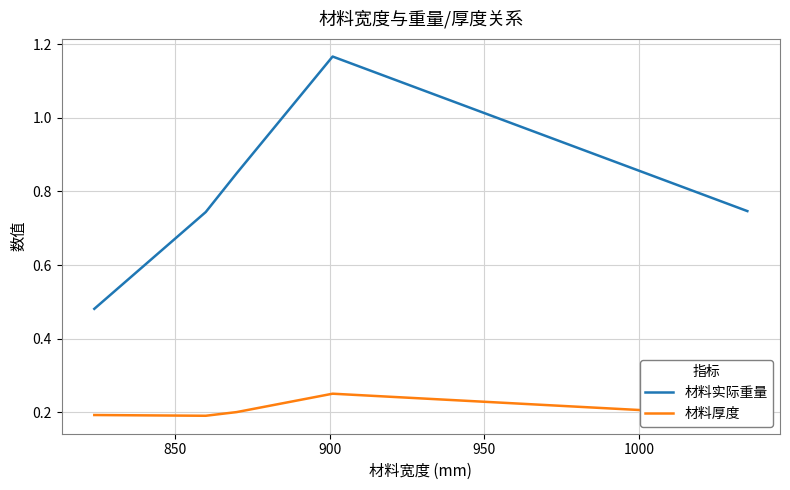

What are all the series names shown in the legend?

材料实际重量, 材料厚度